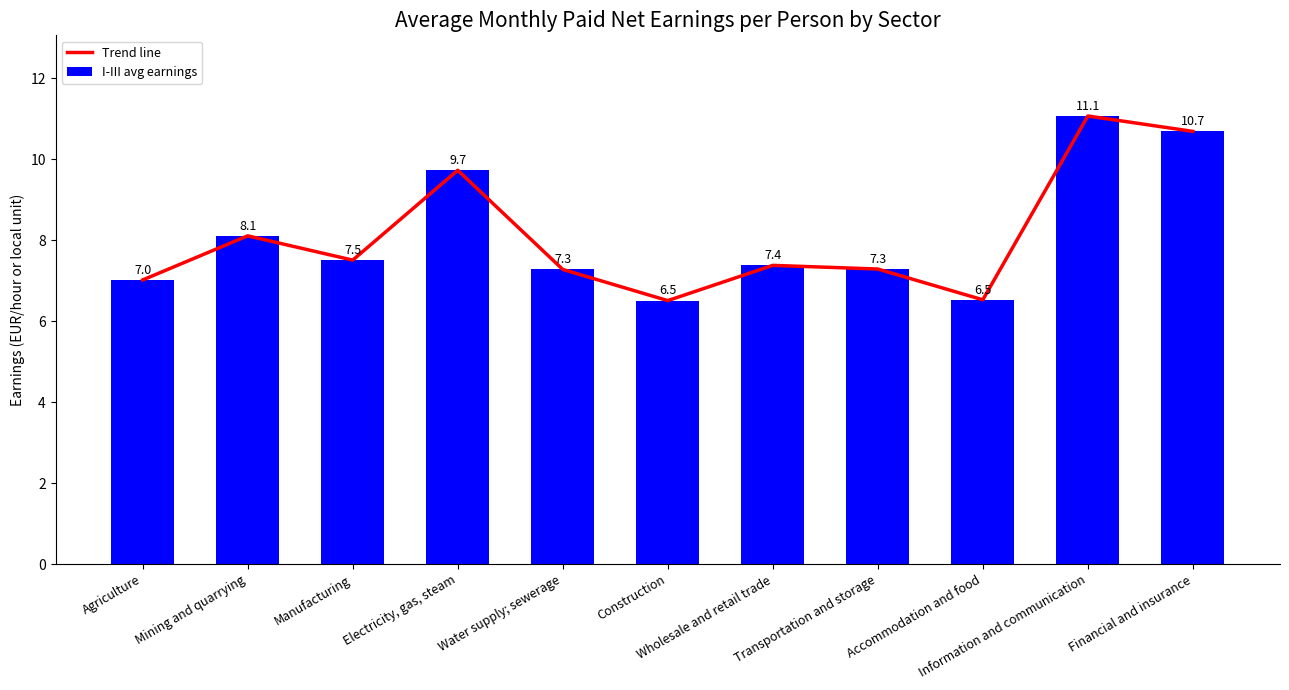

Reading left to right, transcribe all the data shown in this chart.

Trend line: 7.0	8.1	7.5	9.7	7.3	6.5	7.4	7.3	6.5	11.1	10.7
I-III avg earnings: 7.0	8.1	7.5	9.7	7.3	6.5	7.4	7.3	6.5	11.1	10.7